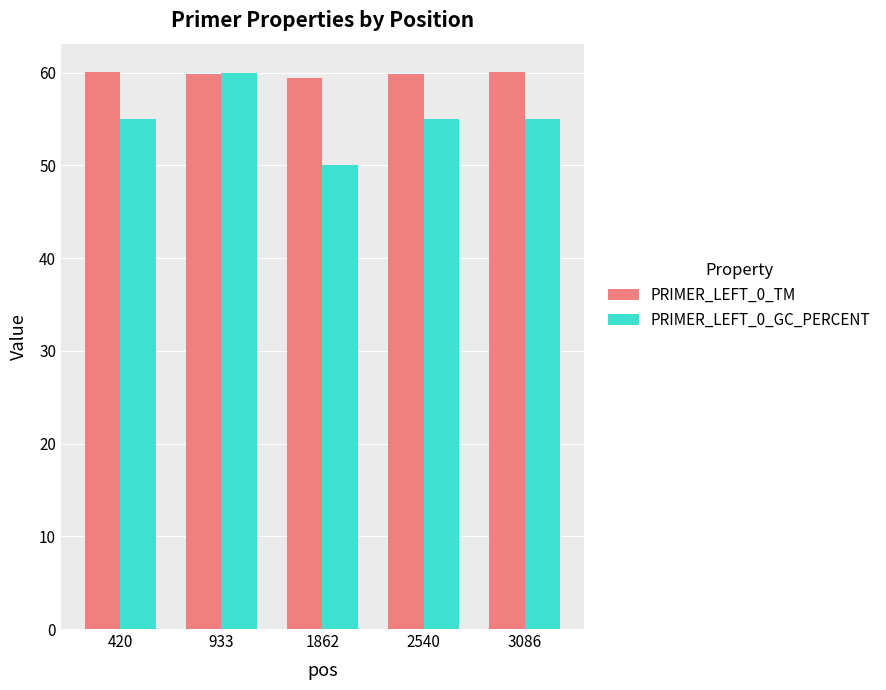

Is it true that PRIMER_LEFT_0_TM equals 93.7 at 1862?

False